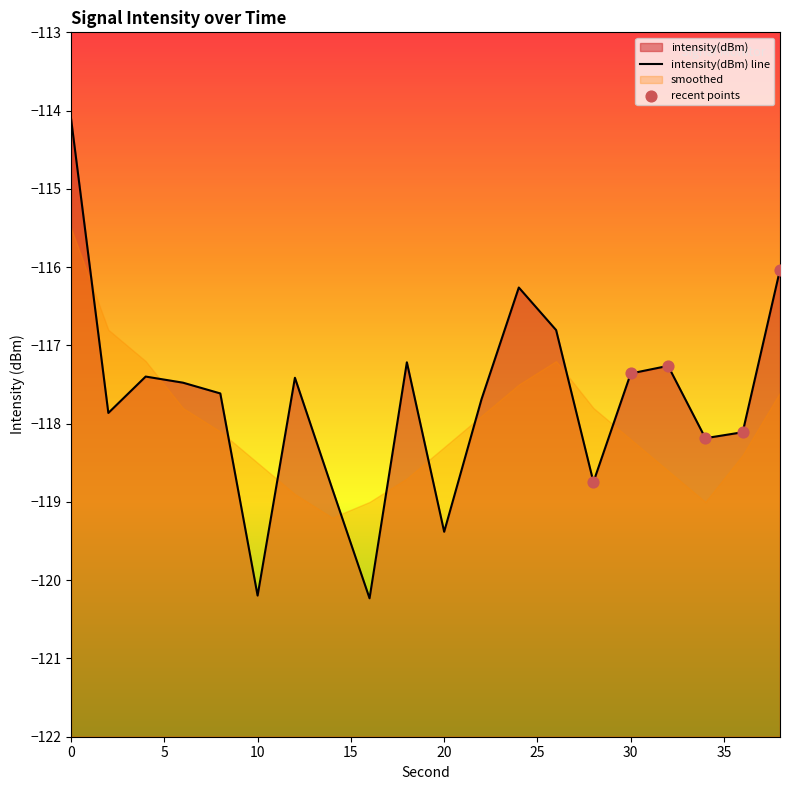

Between 36 and 28, which is larger?

36